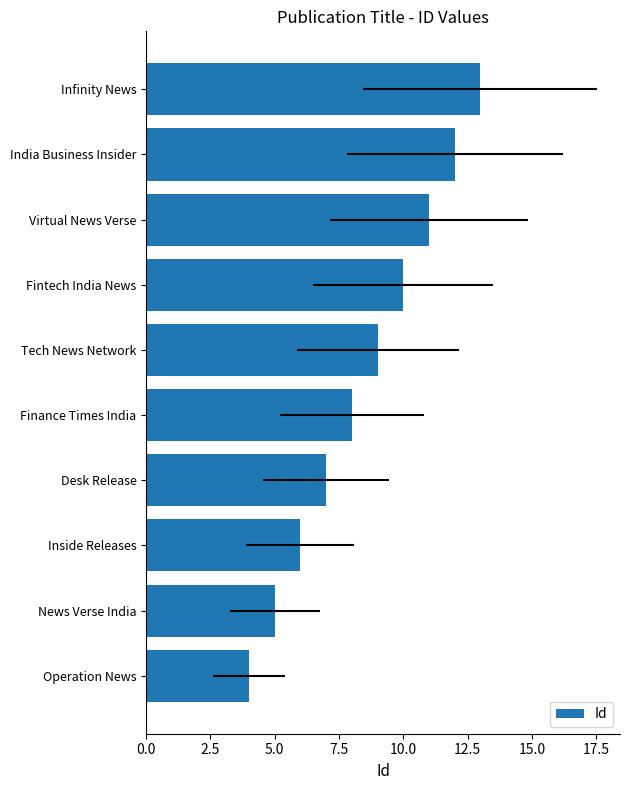

How many bars are there in total?

10